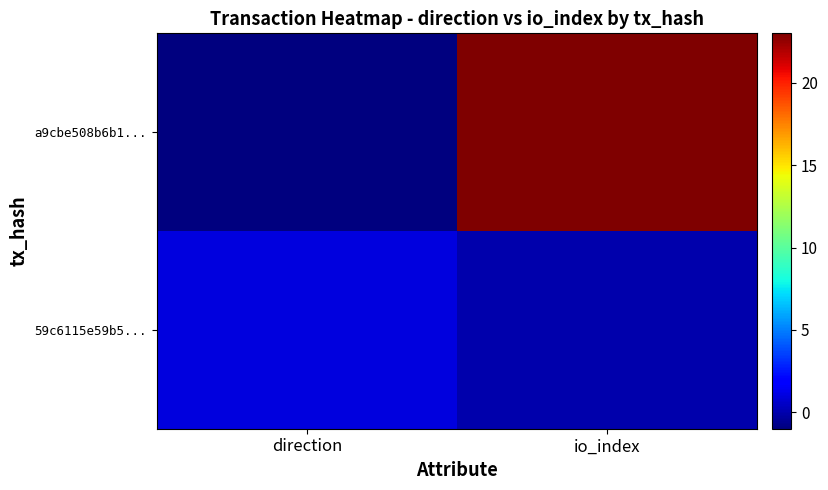

Between direction and io_index, which series saw the biggest shift?

a9cbe508b6b1...